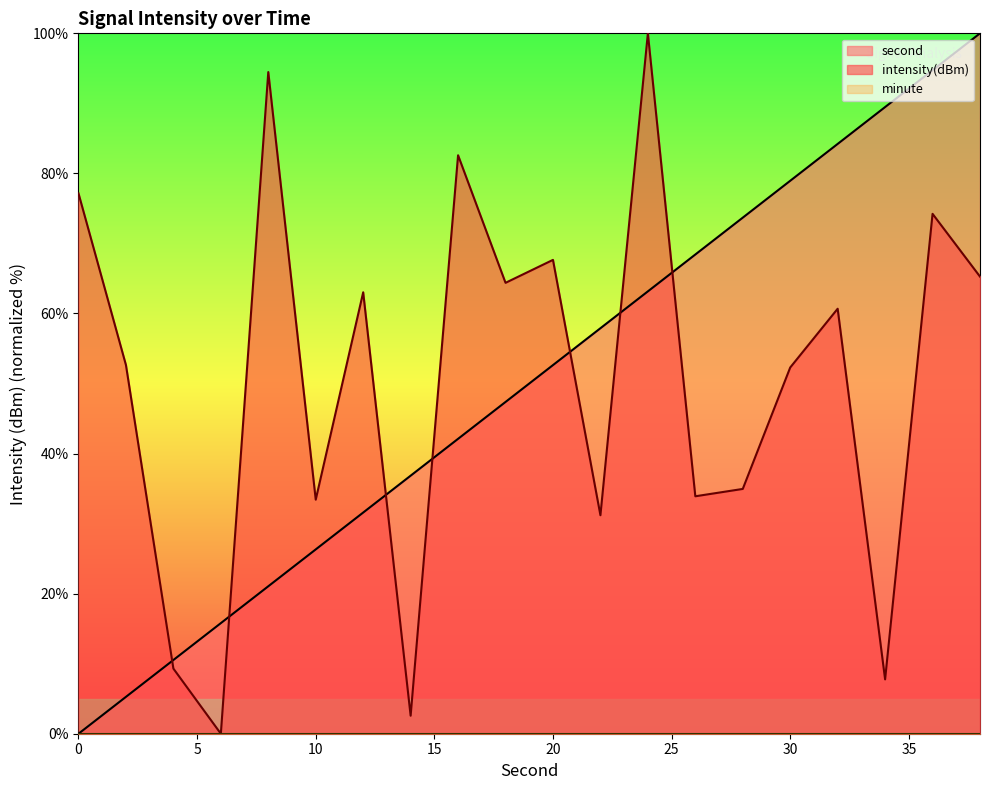

What is the value of the intensity point at the 12th from the left?

31.2